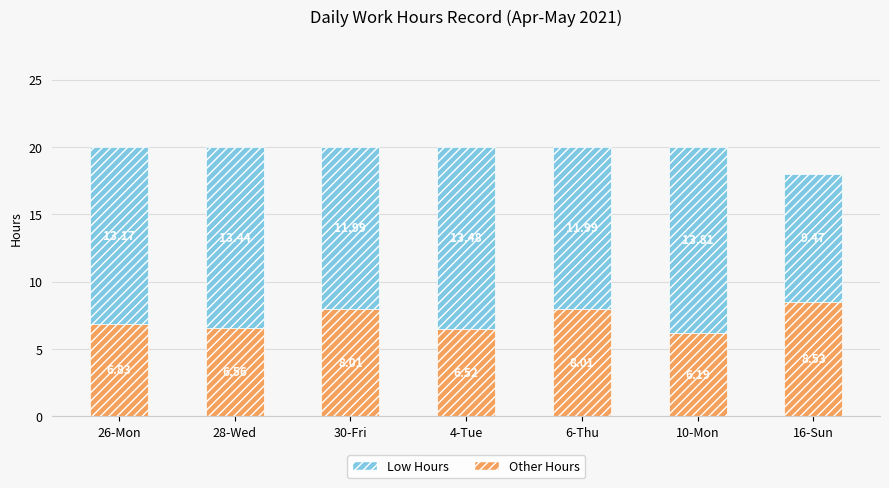

How many bars are there in total?

7